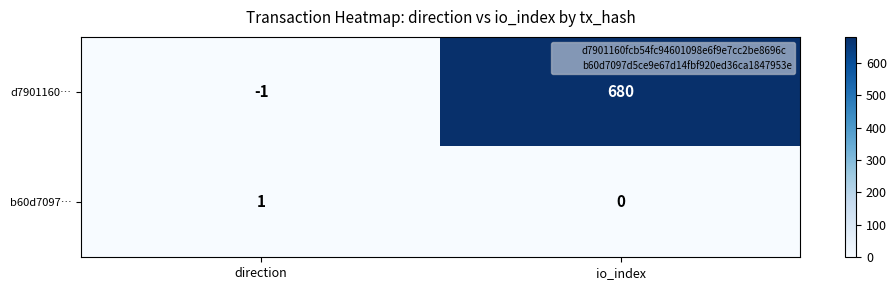

List the series in order of their peak value, lowest first.

b60d7097…, d7901160…